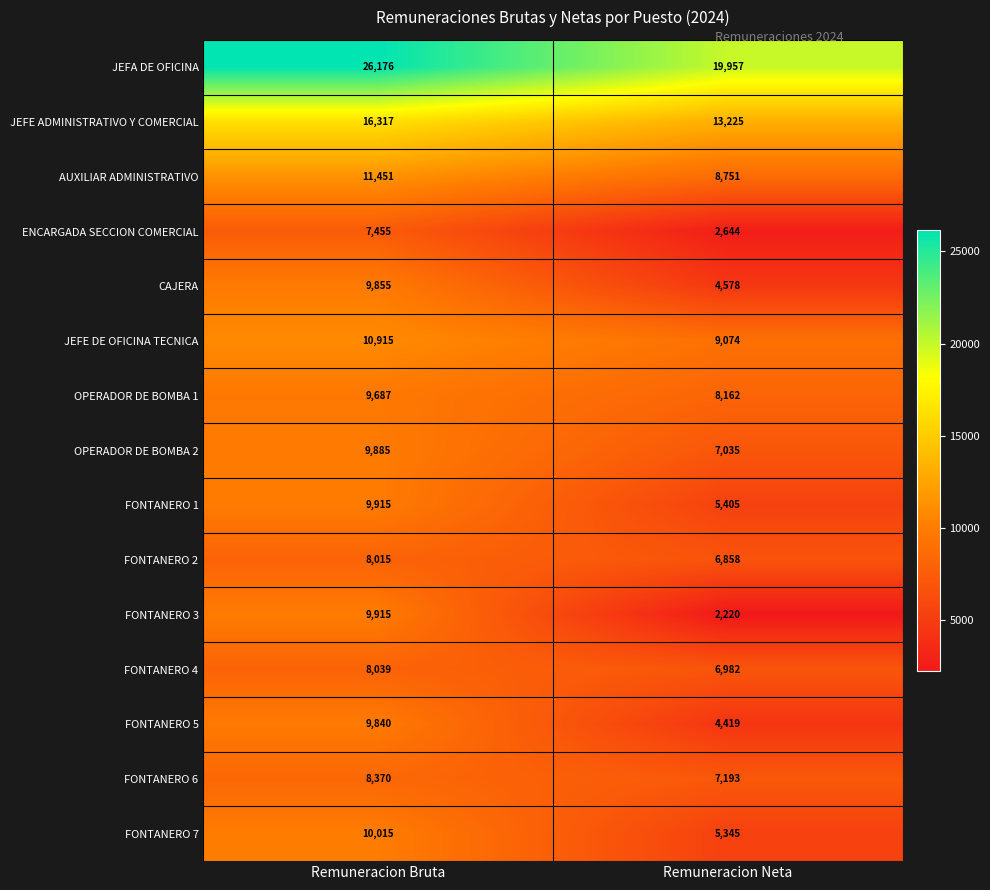

What is the sum of the FONTANERO 7 values at Remuneracion Neta and Remuneracion Bruta?

15360